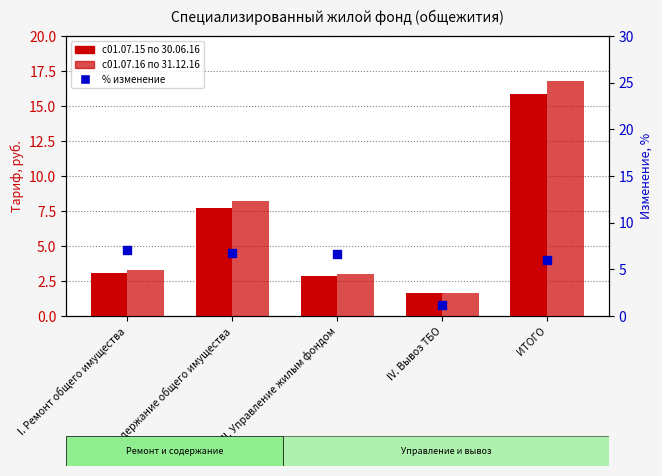

Is the value of % изменение at III. Управление жилым фондом greater than the value of с01.07.15 по 30.06.16 at ИТОГО?

No